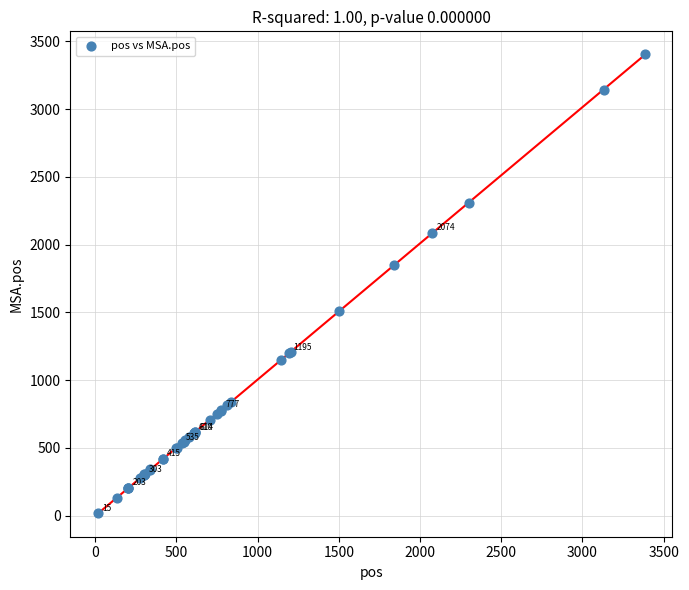

What Y value in the scatter plot is closest to 1710?

1853